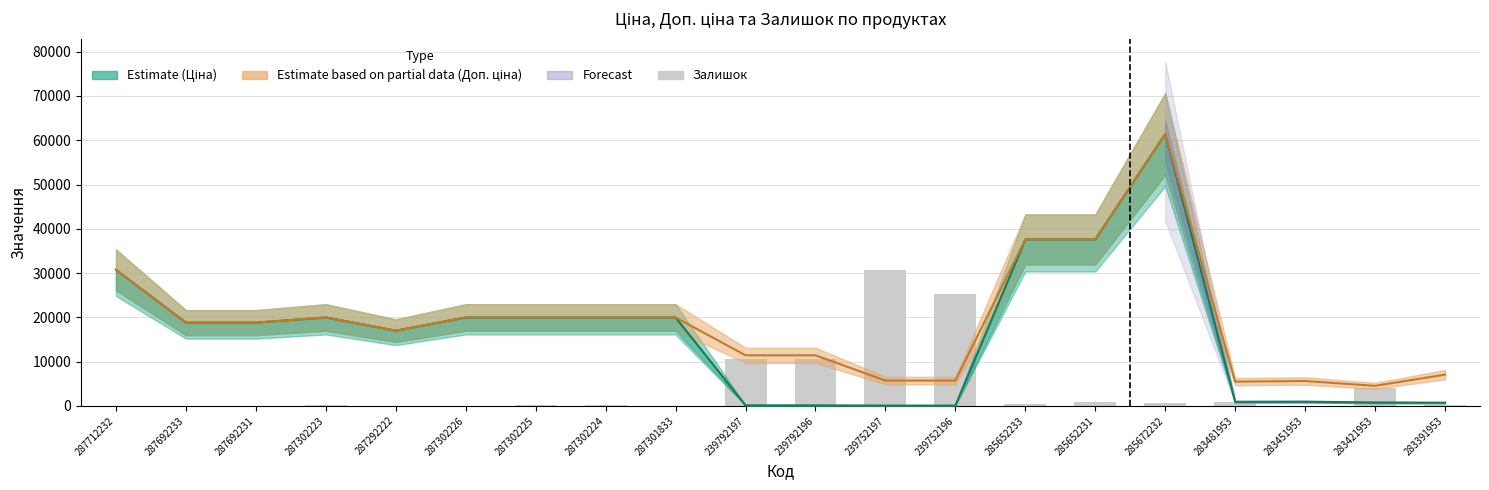

Which series has the largest range (max minus min)?

Ціна (Estimate)